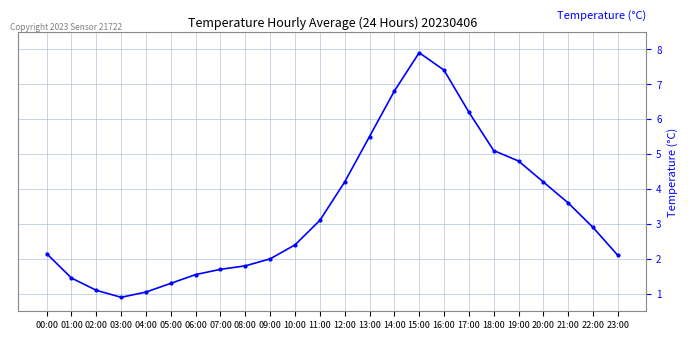

What is the maximum value shown in the chart?

7.9